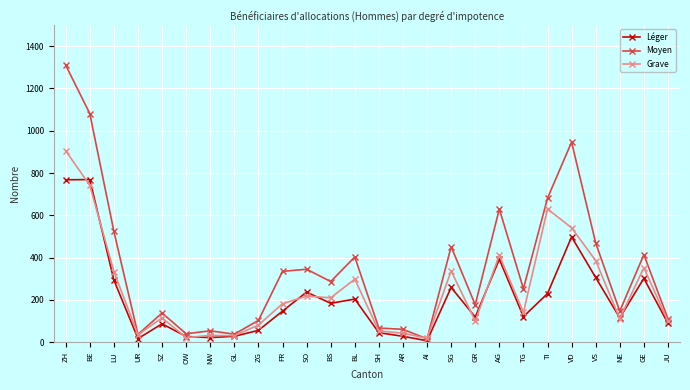

What is the label of the 8th point from the left?

GL